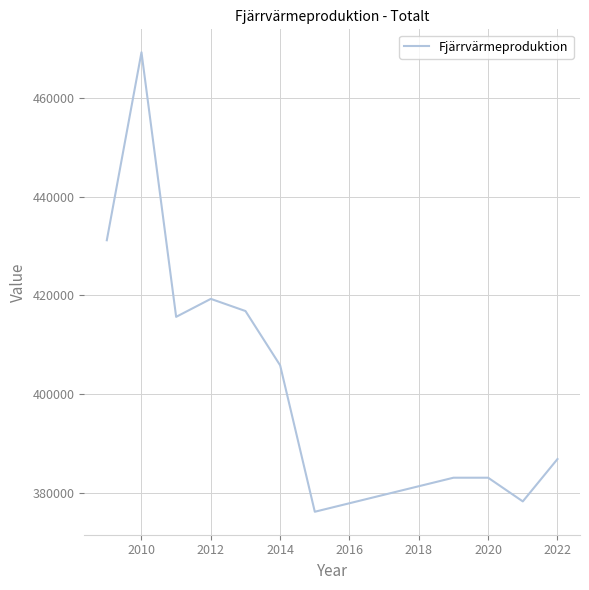

What is the difference between the maximum and minimum values?

93231